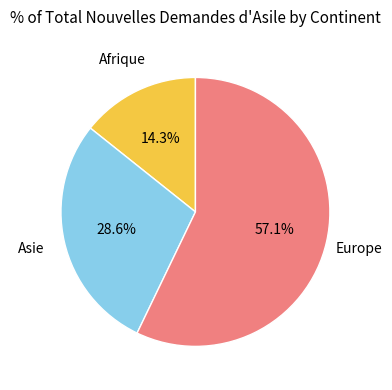

Is there any slice that represents more than half of the pie?

Yes